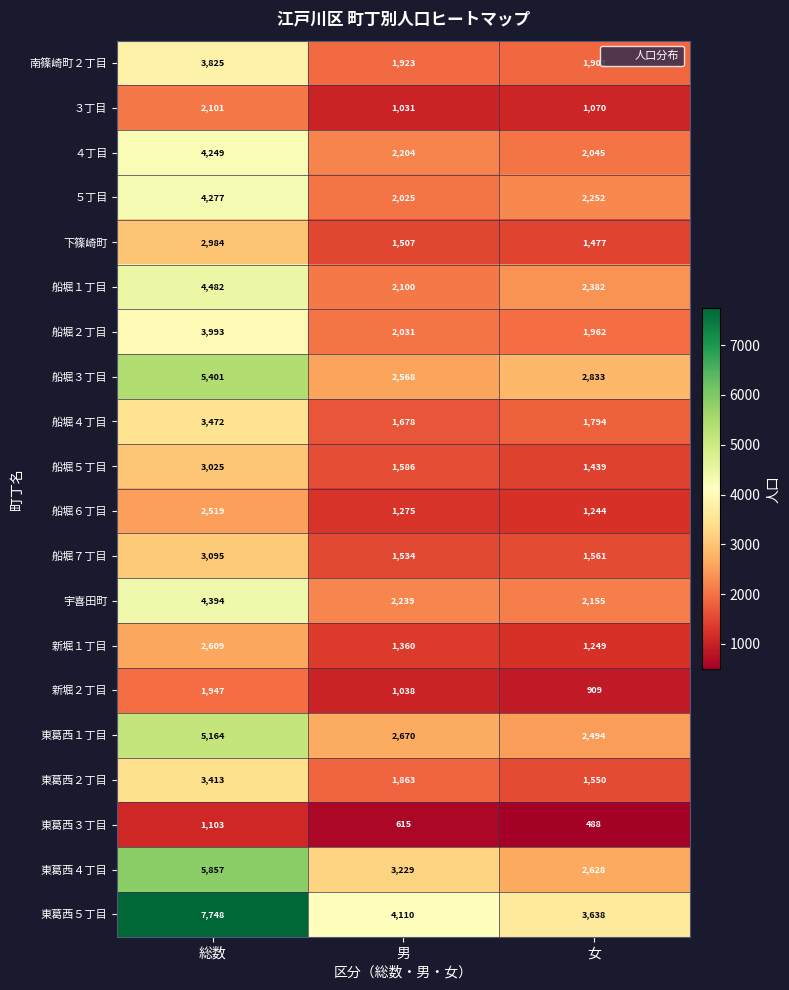

What is the difference between the 船堀１丁目 values at 男 and 総数?

2382